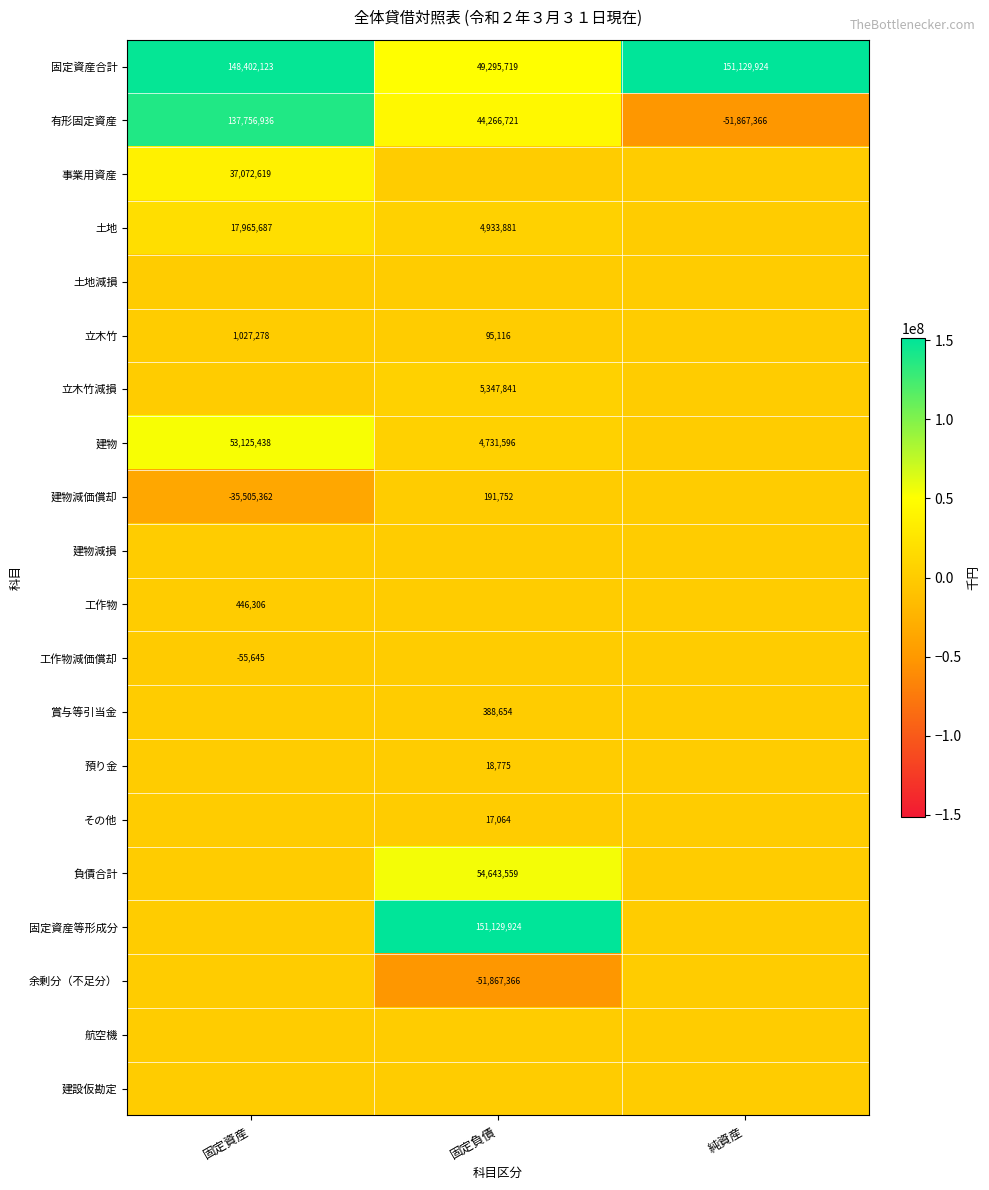

Which has a higher value, 固定資産 or 純資産?

純資産